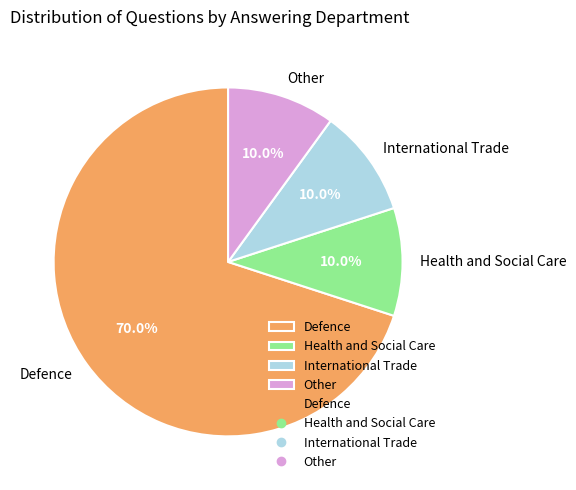

What is the ratio of the value at Other to the value at International Trade?

1.0